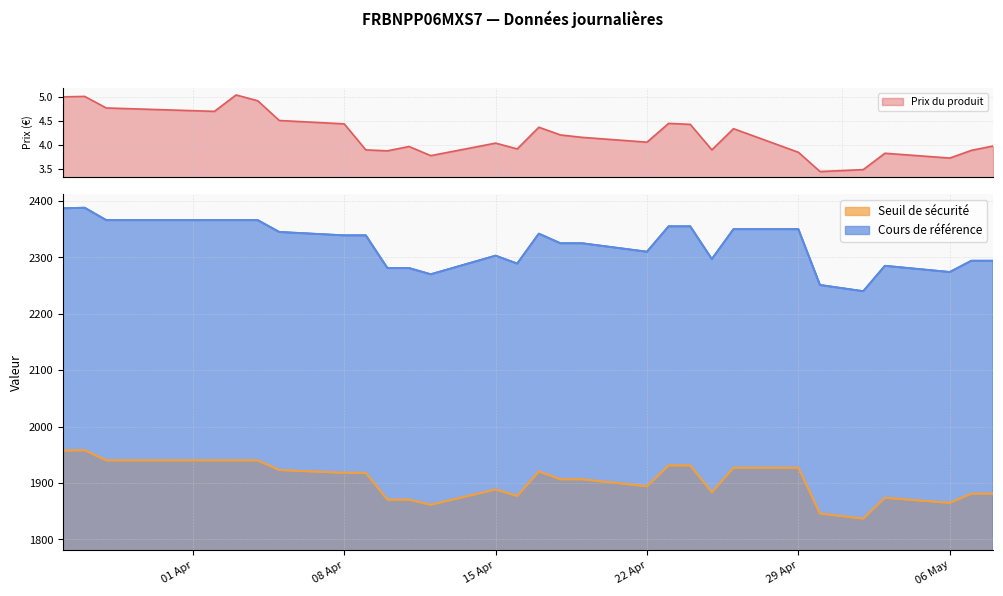

What is the minimum value for Prix du produit?

3.5